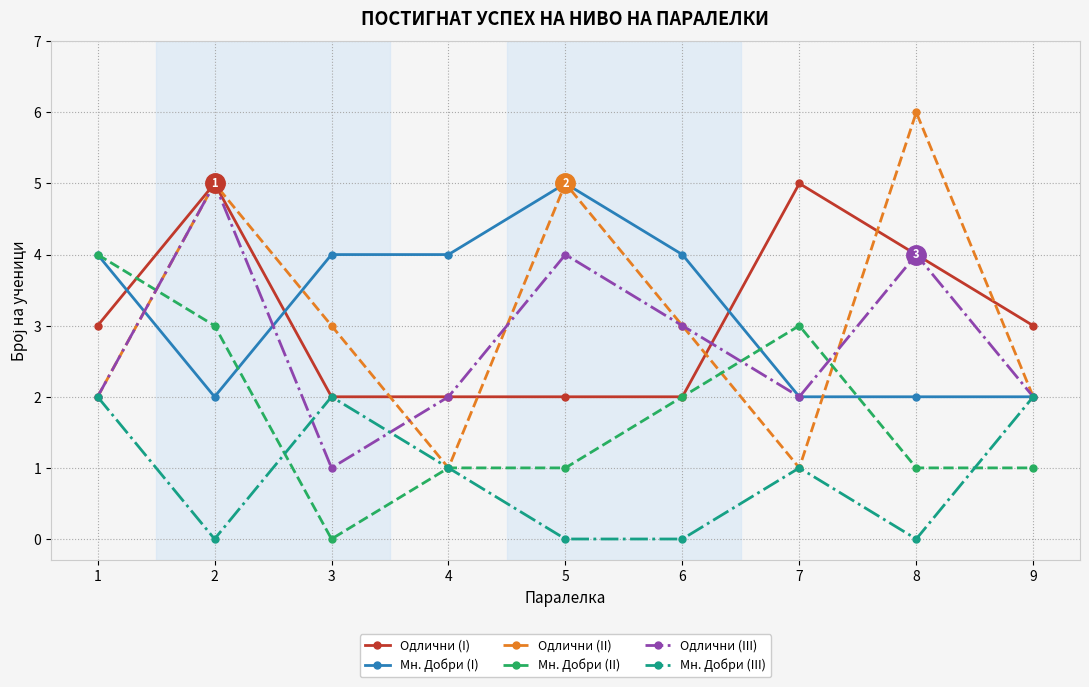

Which label corresponds to the largest value in the chart?

8